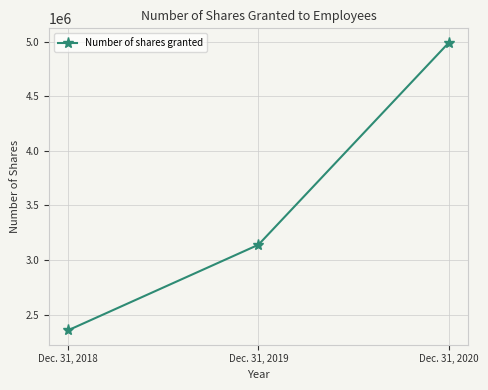

Does the chart have visible grid lines?

Yes